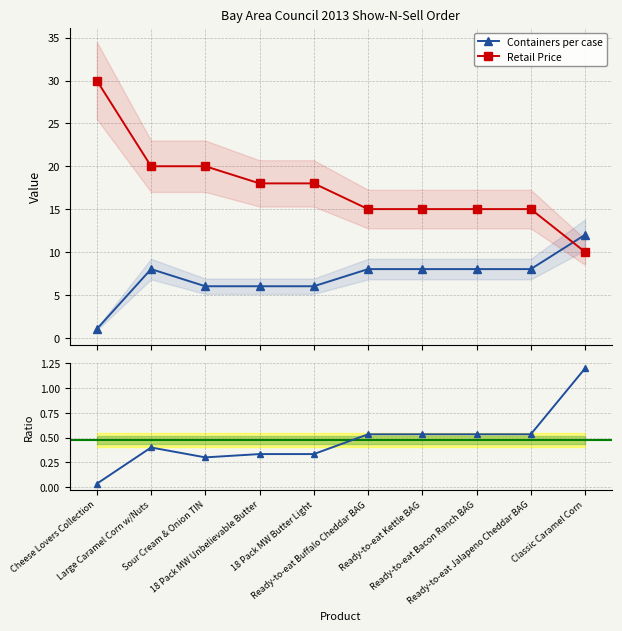

What is the sum of all Retail Price values?

176